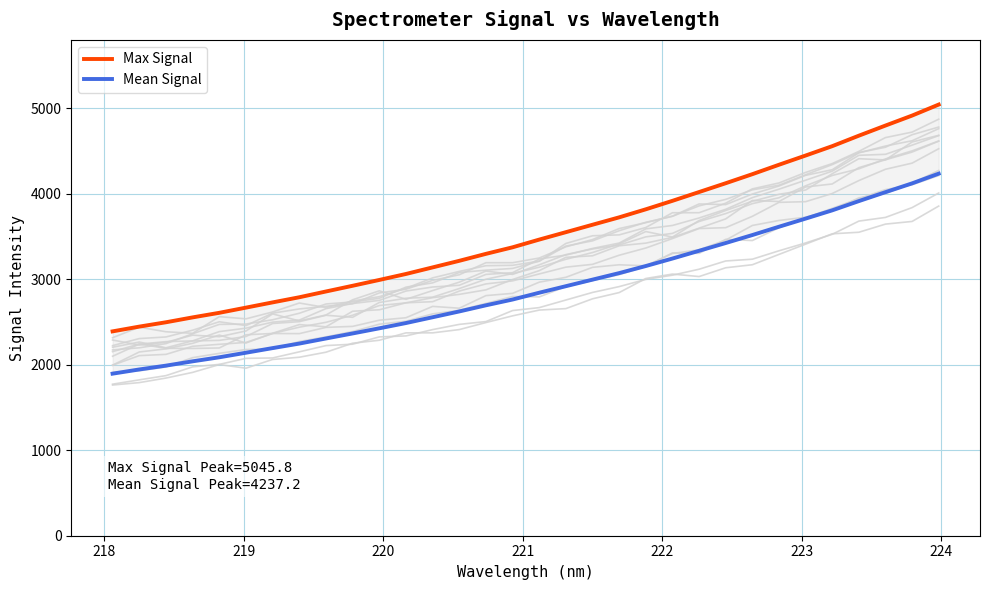

What is the label of the 3rd point from the left?

219